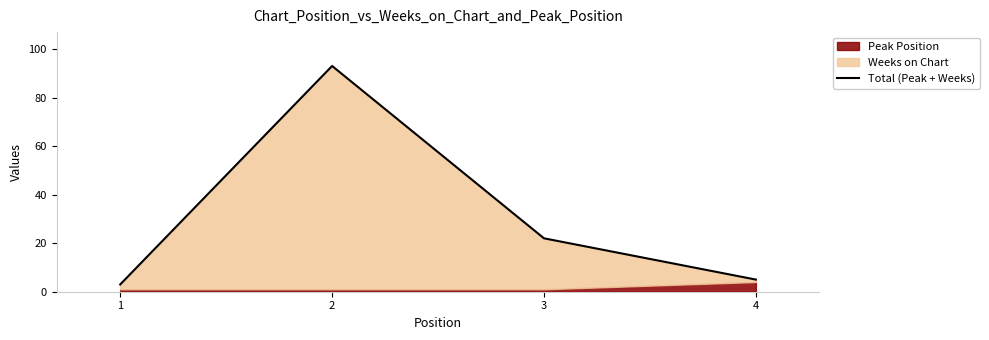

The value at 1 is 2. True or false?

False